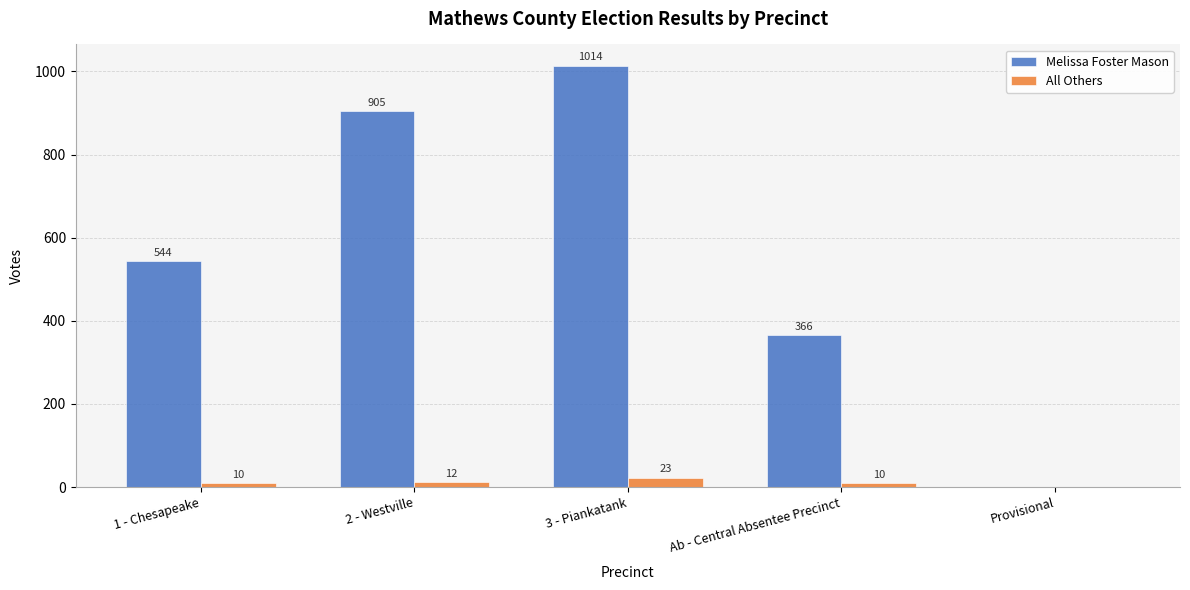

Is it true that Melissa Foster Mason equals 366 at Ab - Central Absentee Precinct?

True